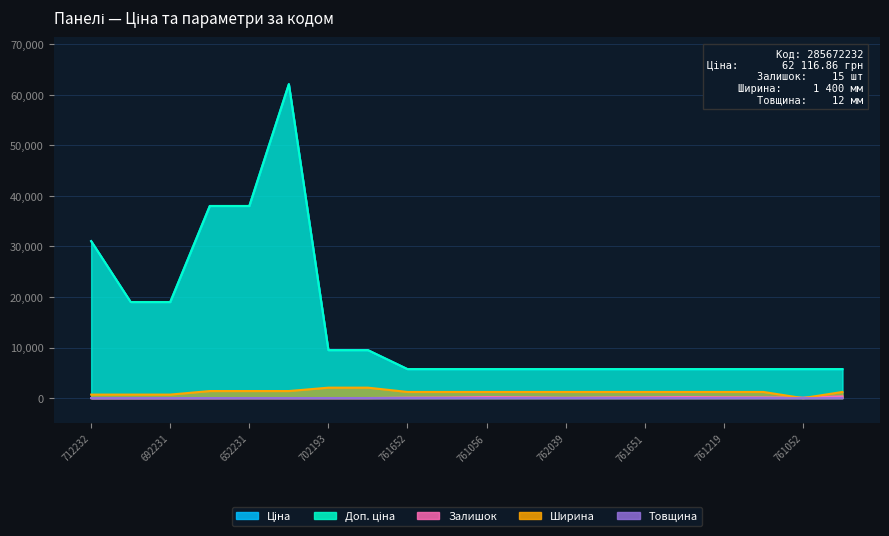

At how many categories does at least one series exceed 13499?

6